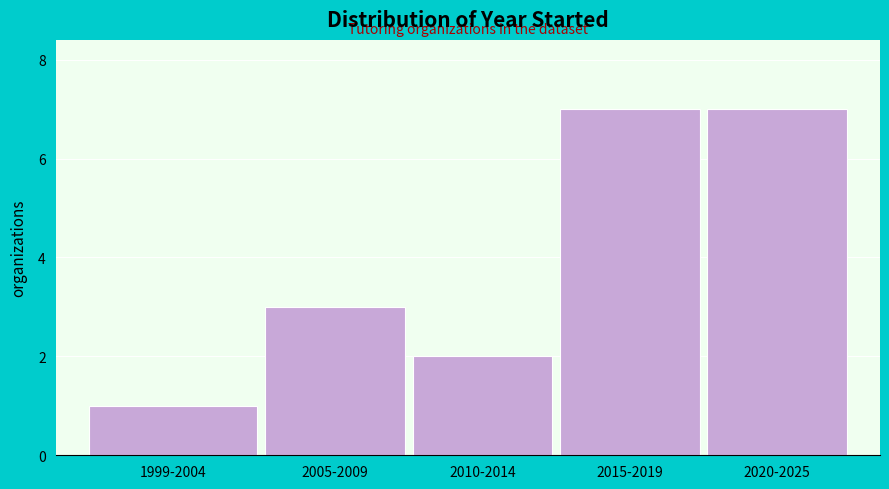

Reading left to right, extract all data points from this chart.

1999-2004=1	2005-2009=3	2010-2014=2	2015-2019=7	2020-2025=7